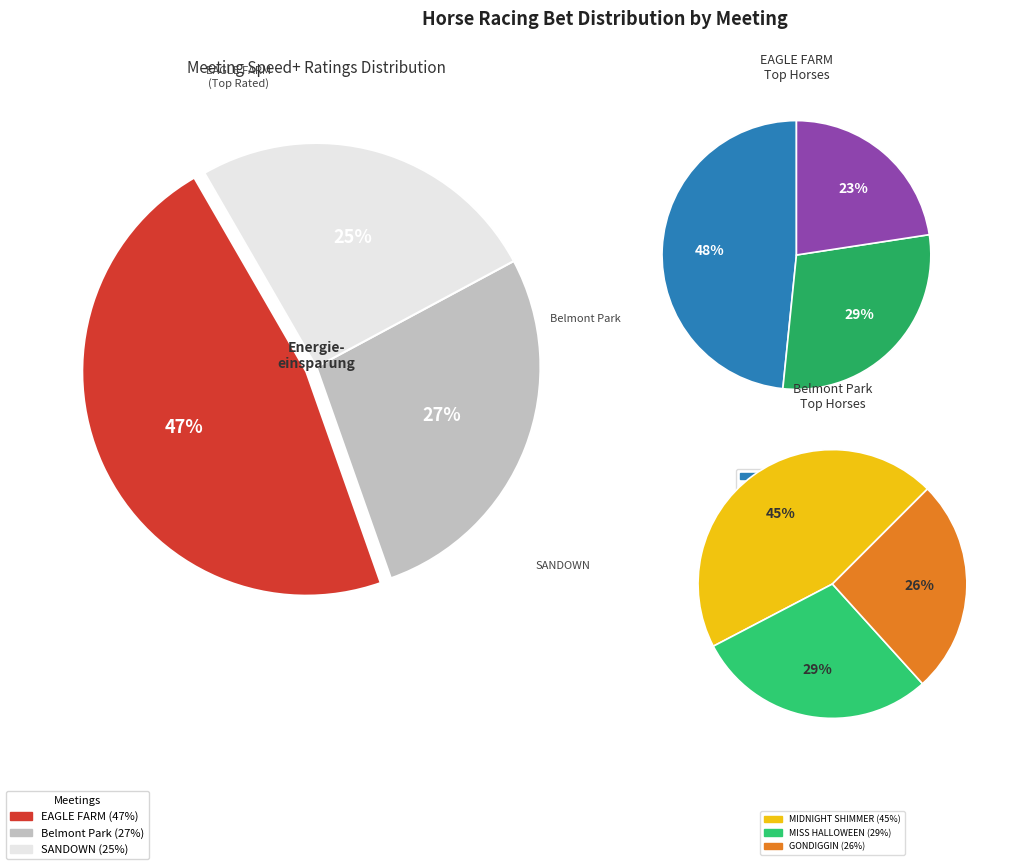

Is SANDOWN the majority of the pie?

No